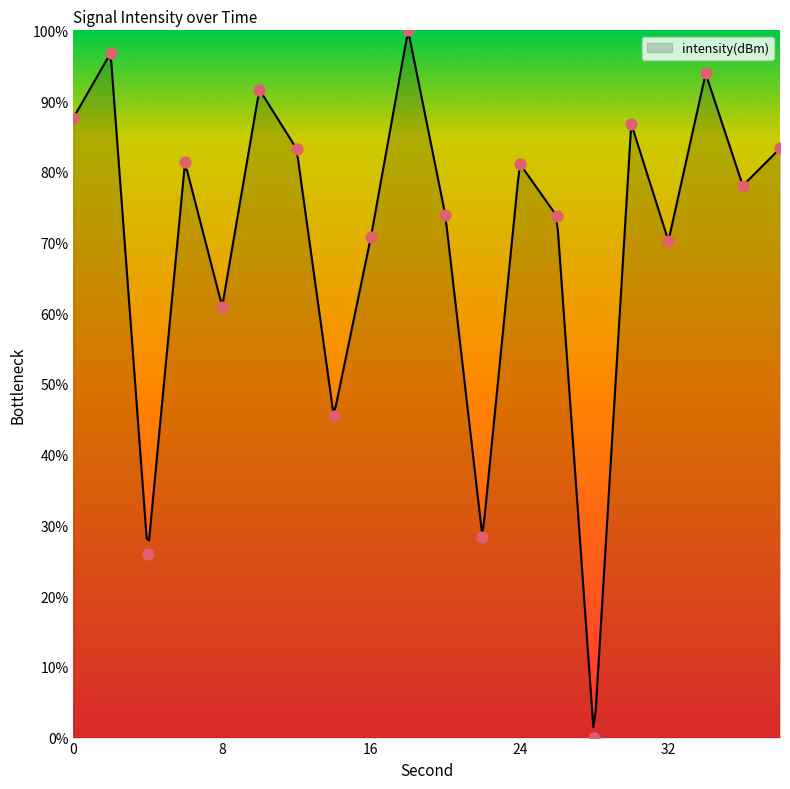

Between 6 and 30, which is larger?

30